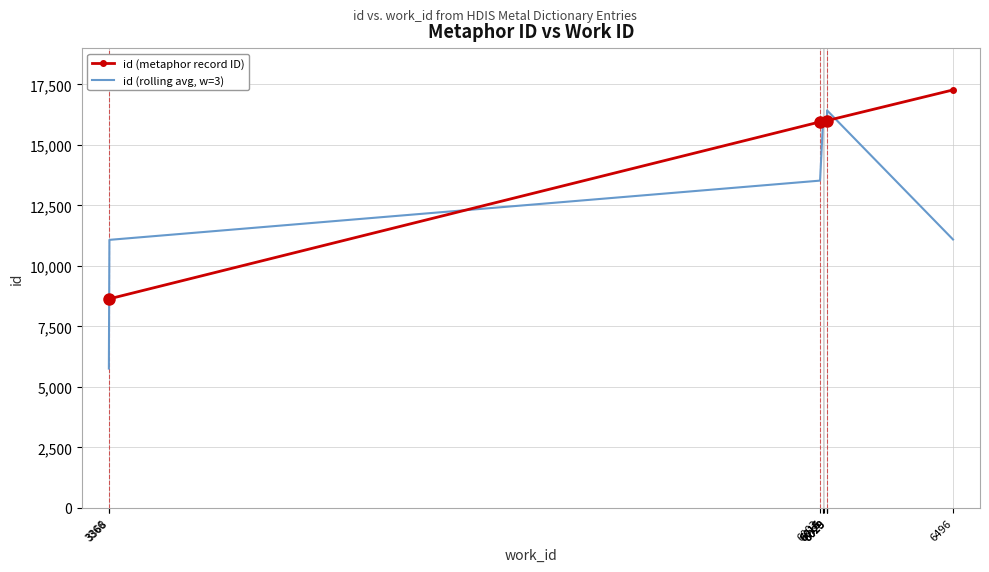

What is the lowest value of the id (metaphor record ID) series?

8640.0